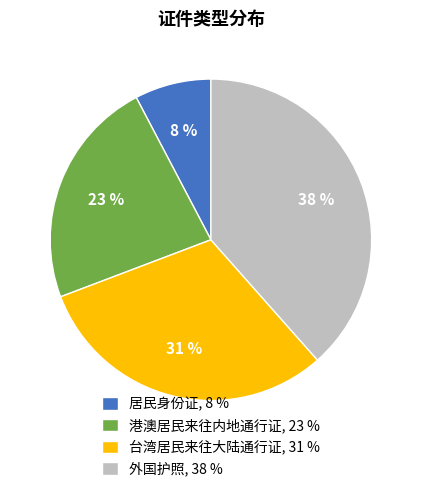

Which has a higher value, 港澳居民来往内地通行证 or 居民身份证?

港澳居民来往内地通行证